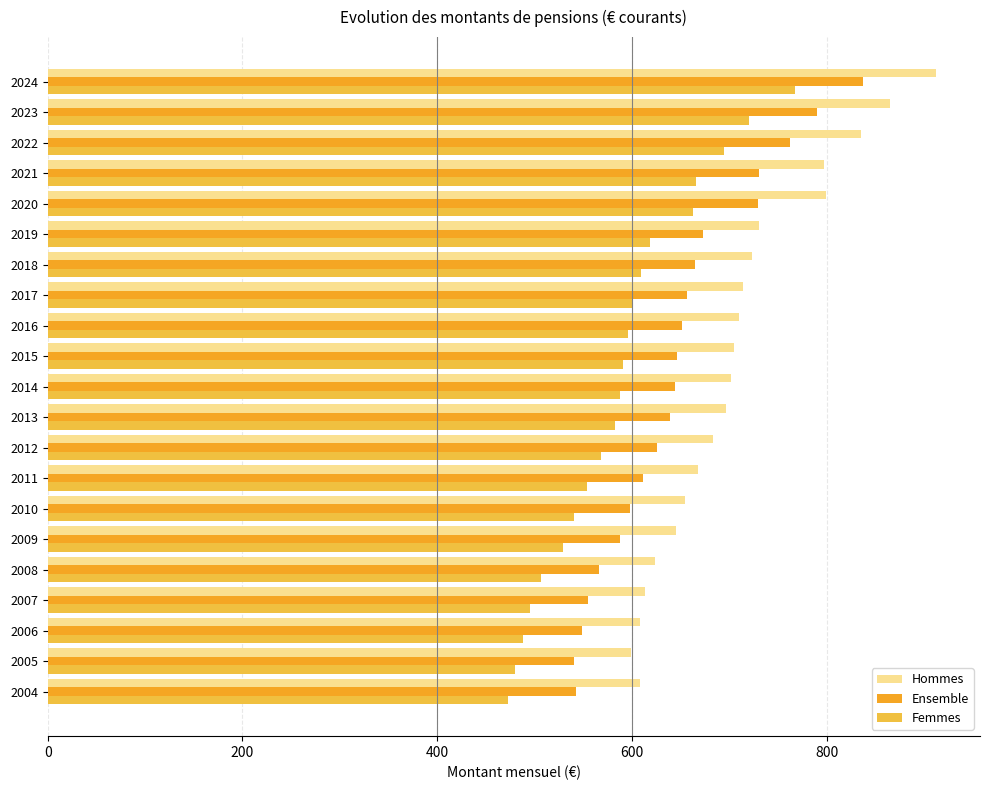

What is the maximum value shown in the chart?

912.0